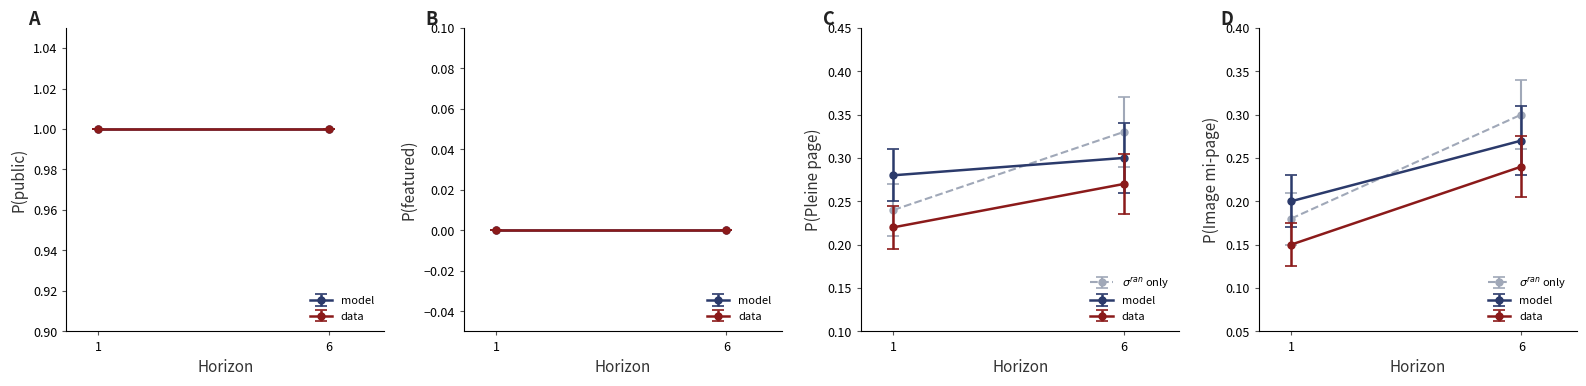

True or false: public and featured intersect in this chart.

False